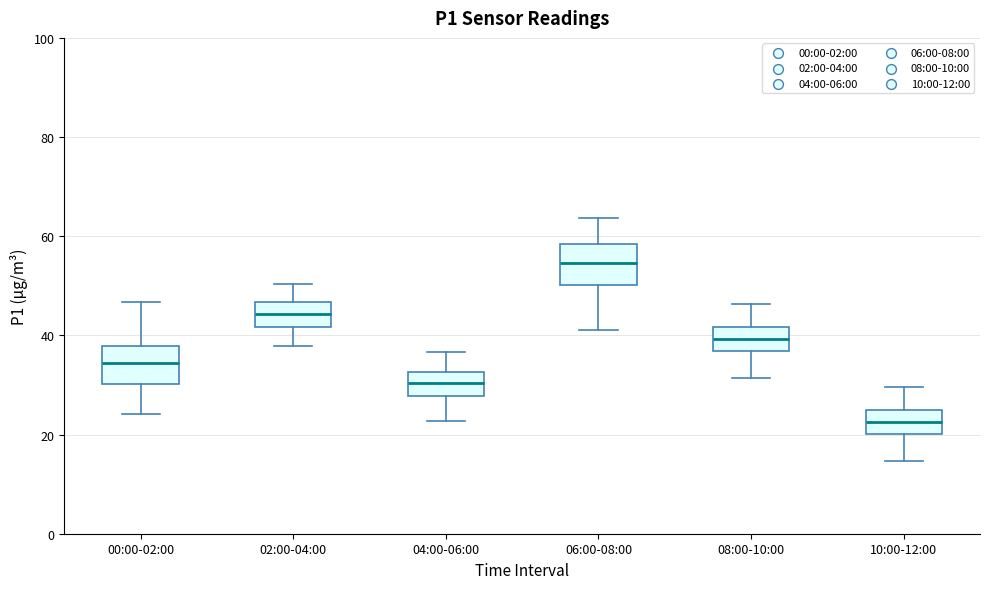

Reading left to right, transcribe this box plot: for each box, give where its median line is, the range the box spans, and where its two whiskers end, as read against the y-axis. The values are not printed on the chart, so give them approximately, as read against the axis.

00:00-02:00: median 34, box 30 to 38, whiskers 24 to 46
02:00-04:00: median 44, box 42 to 46, whiskers 38 to 50
04:00-06:00: median 30, box 28 to 32, whiskers 22 to 36
06:00-08:00: median 54, box 50 to 58, whiskers 42 to 64
08:00-10:00: median 40, box 36 to 42, whiskers 32 to 46
10:00-12:00: median 22, box 20 to 24, whiskers 14 to 30